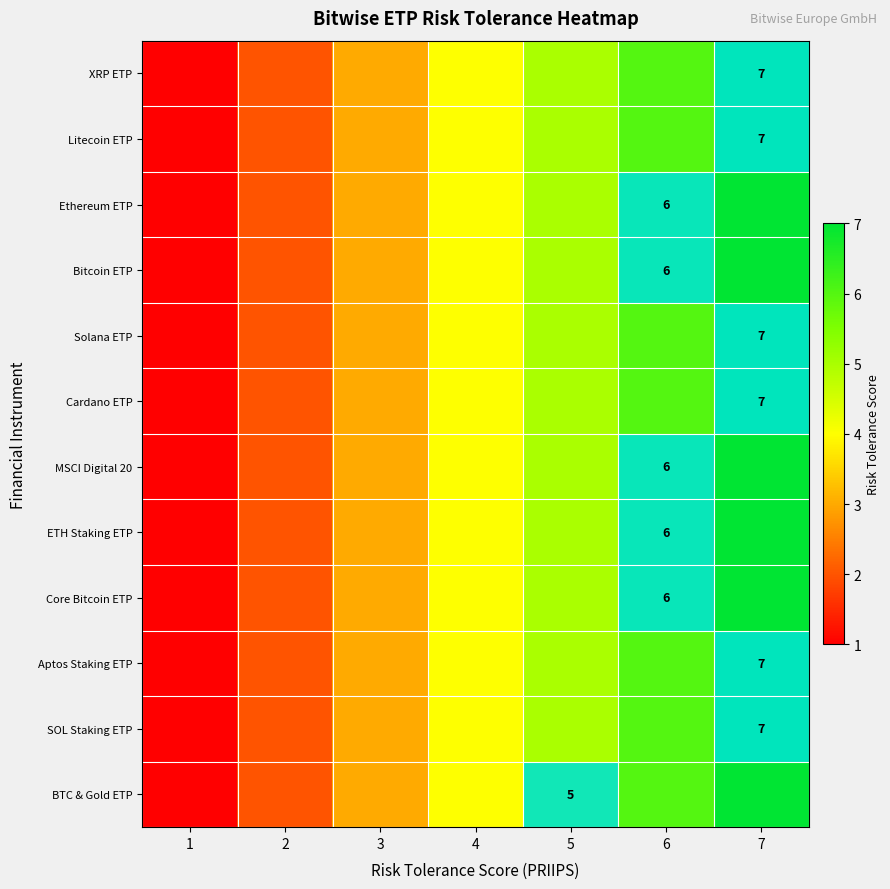

What is the total value across all series at 3?

36